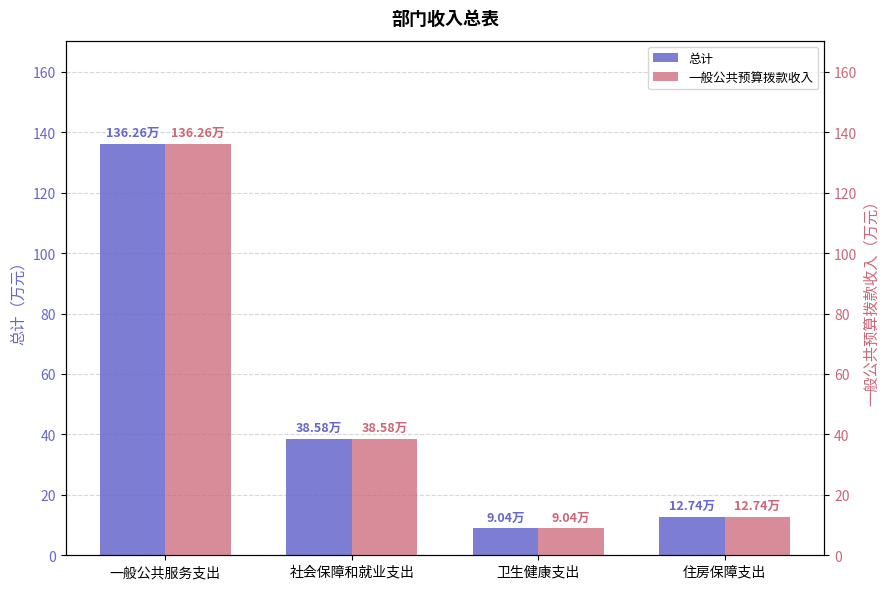

What is the difference between the 一般公共预算拨款收入 values at 社会保障和就业支出 and 卫生健康支出?

29.5